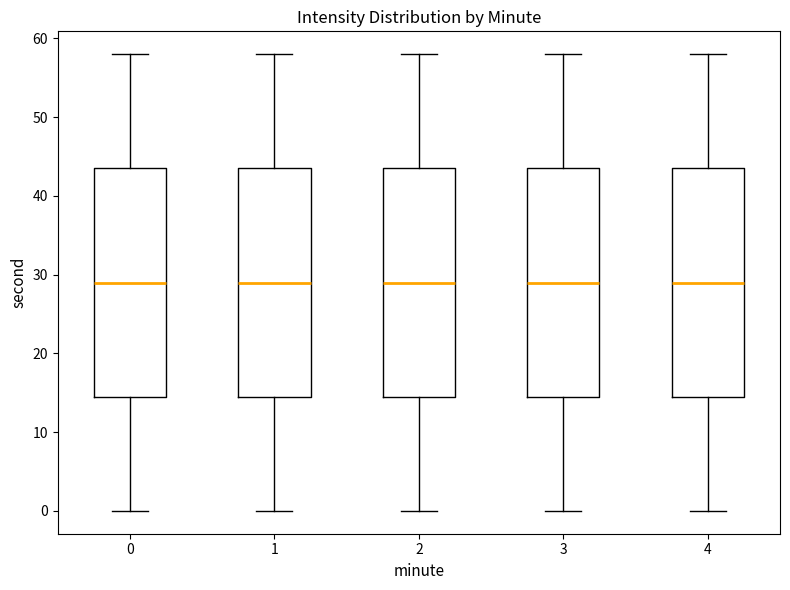

Reading left to right, read every box against the y-axis: the position of its median line, the range the box covers, and the ends of its whiskers. The values are not printed on the chart, so give them approximately, as read against the axis.

0: median 29, box 15 to 44, whiskers 0 to 58
1: median 29, box 15 to 44, whiskers 0 to 58
2: median 29, box 15 to 44, whiskers 0 to 58
3: median 29, box 15 to 44, whiskers 0 to 58
4: median 29, box 15 to 44, whiskers 0 to 58